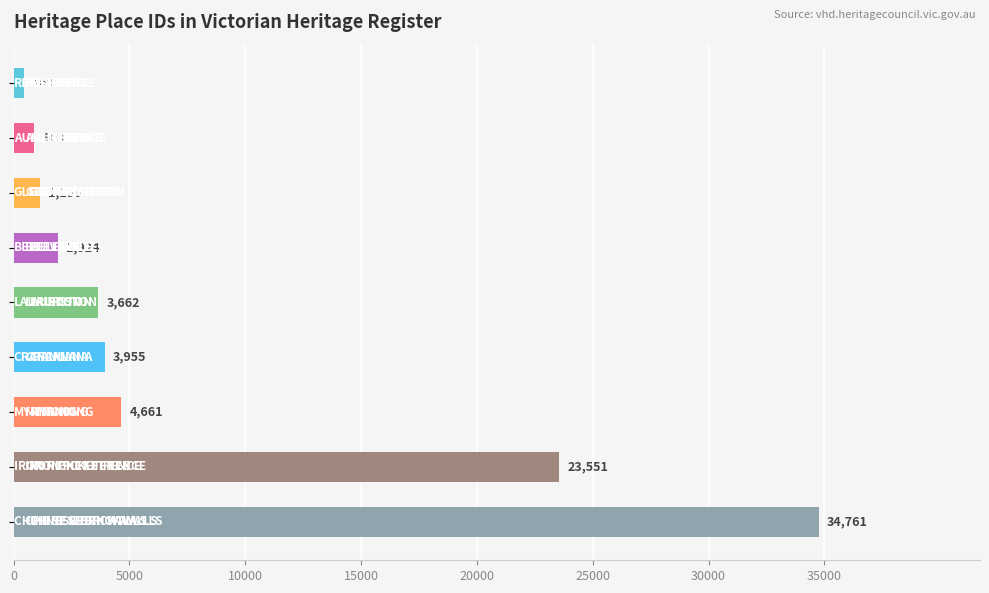

What is the value of the 7th bar from the top?

4661